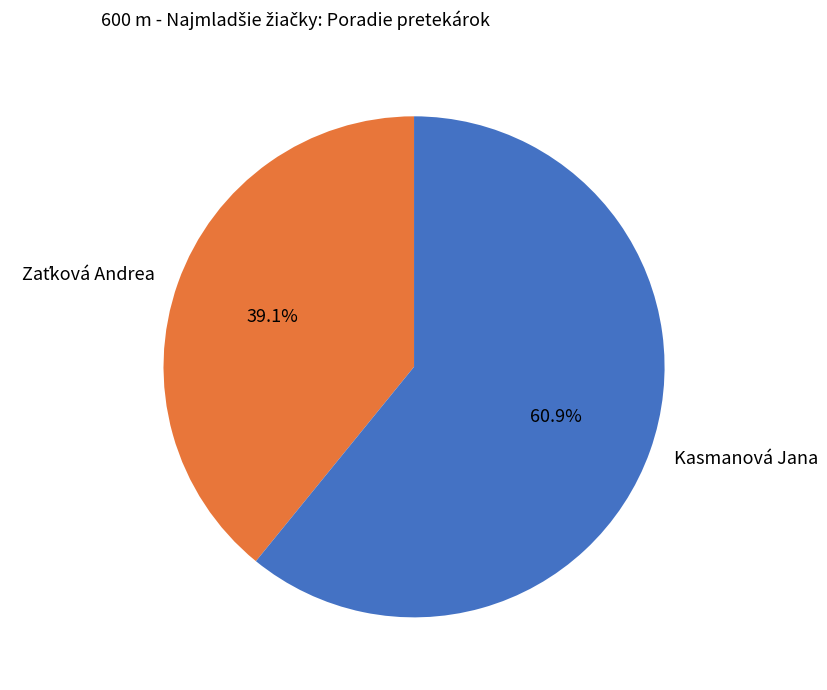

How much of the chart is everything except Kasmanová Jana?

39.1%